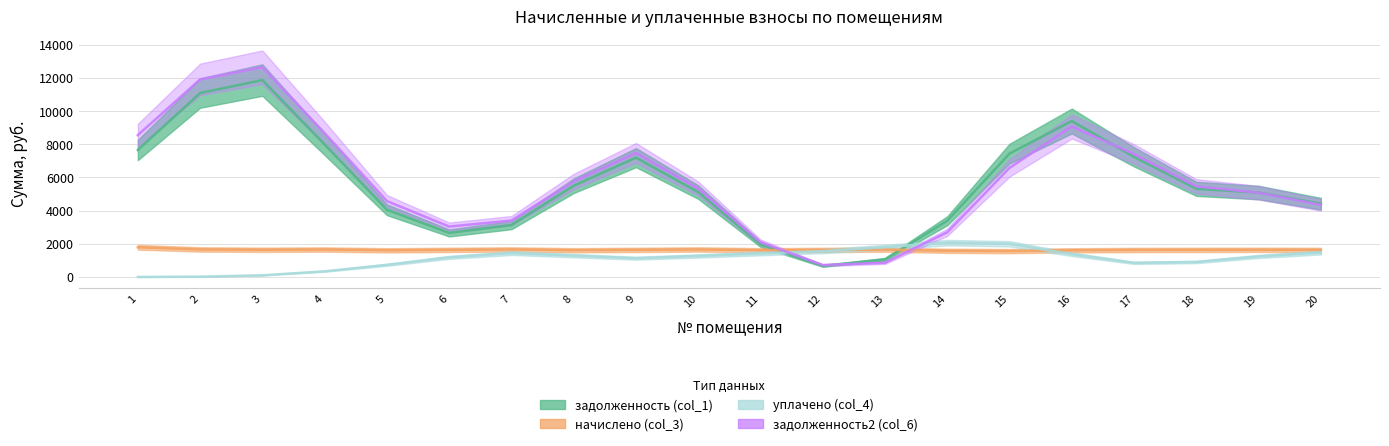

Which series has the largest total across all categories?

задолженность2 (col_6)